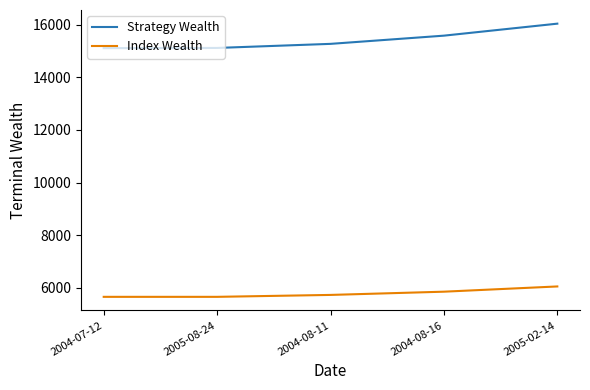

What is the sum of the Index Wealth values at 2004-08-16 and 2004-08-11?

11585